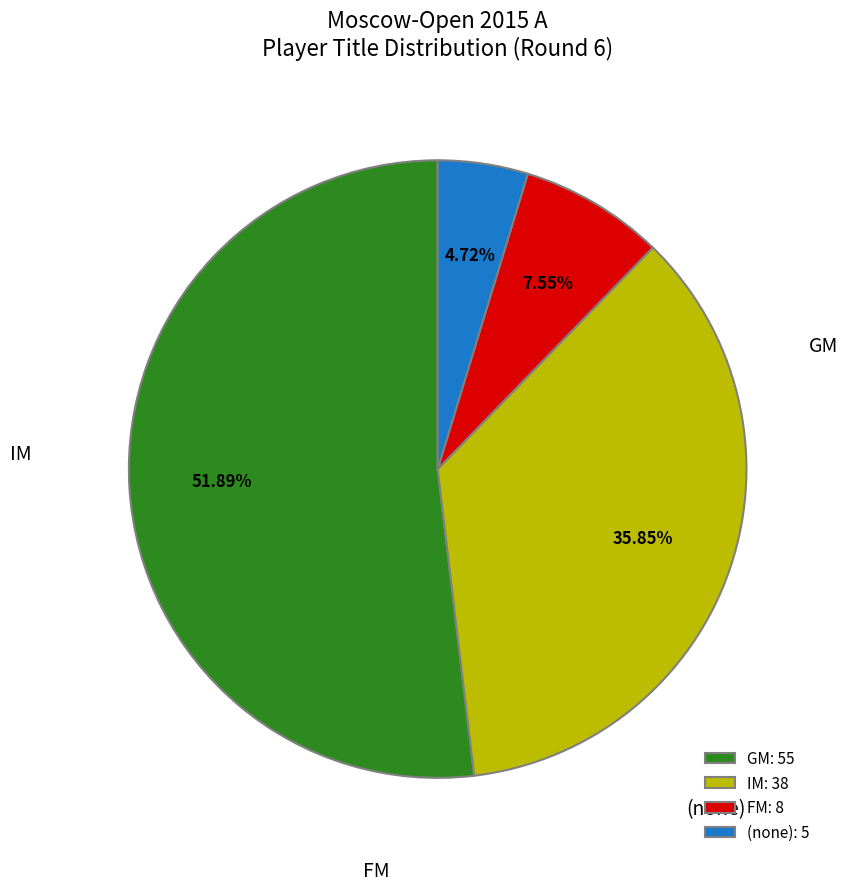

What is the ratio of the value at GM to the value at IM?

1.4